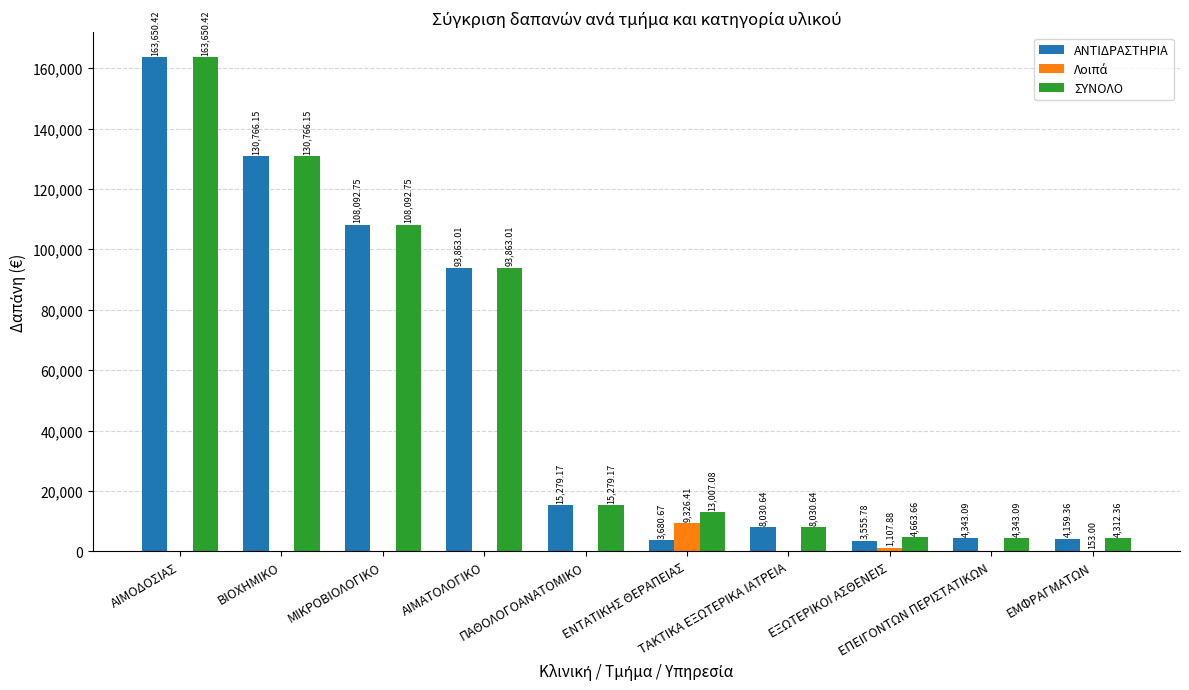

What is the sum of all ΑΝΤΙΔΡΑΣΤΗΡΙΑ values?

535421.0